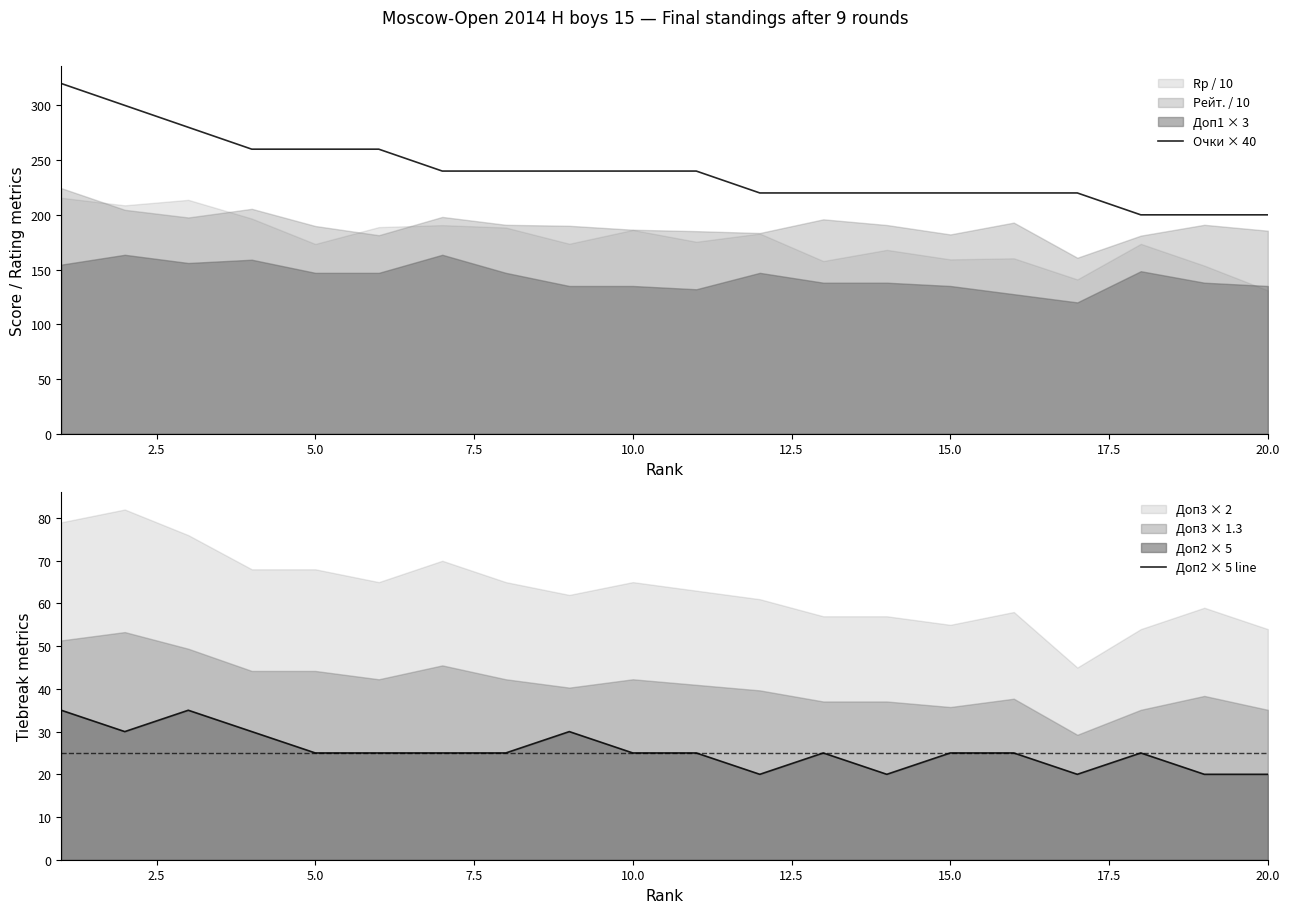

What is the lowest value of the Очки × 40 series?

200